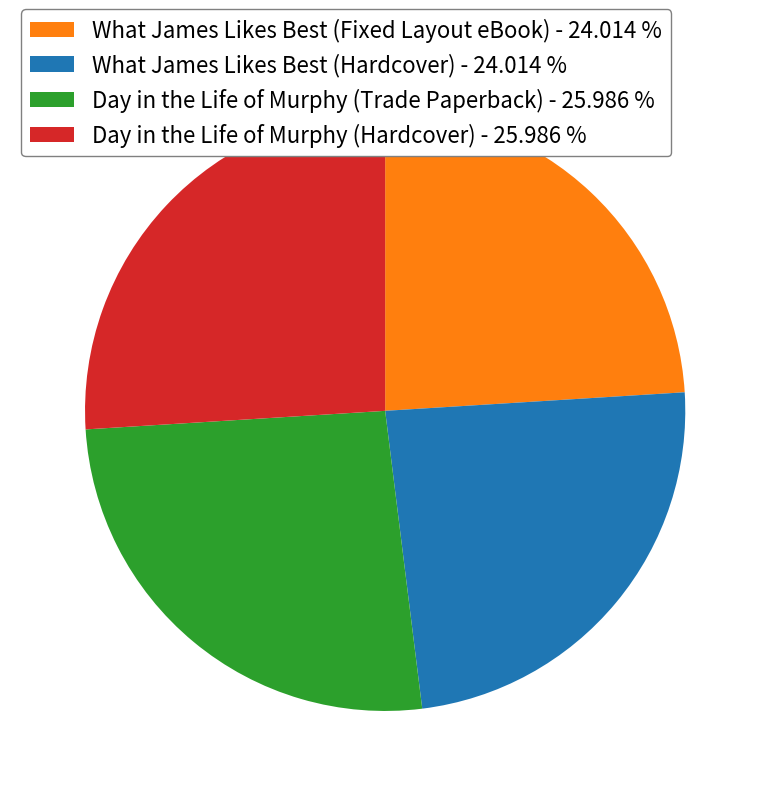

Is there a majority slice in this chart?

No